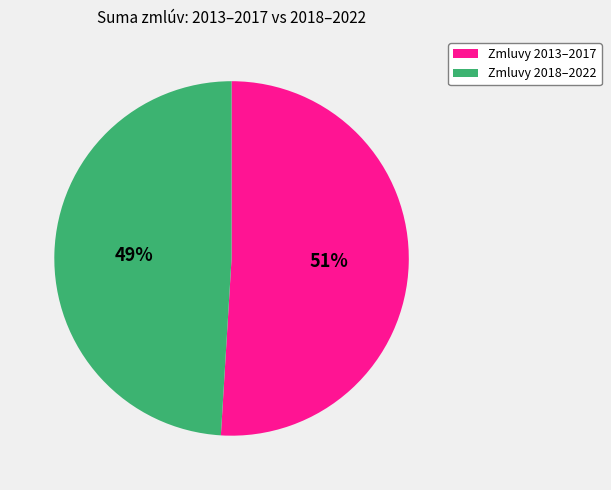

To the nearest percent, what is the average slice percentage?

50%